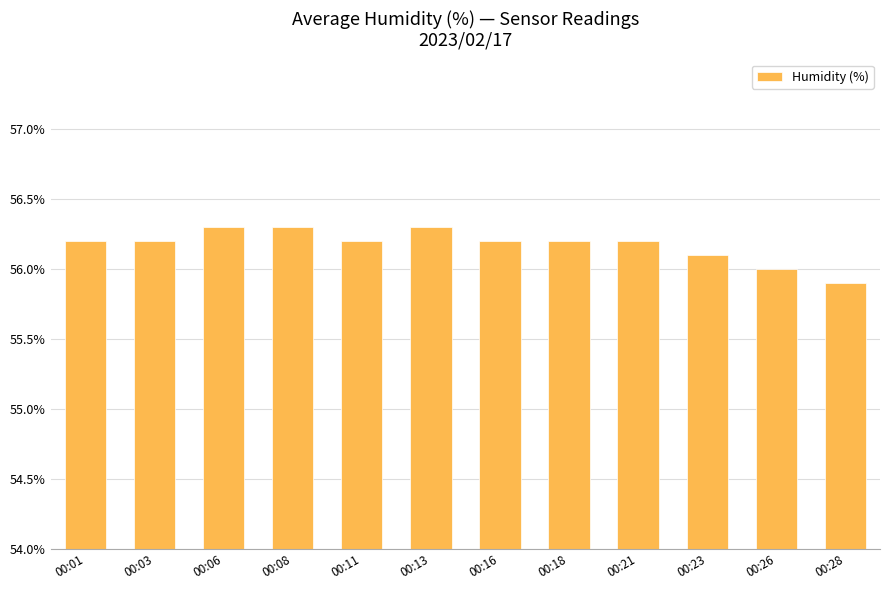

What is the greatest value displayed?

56.3